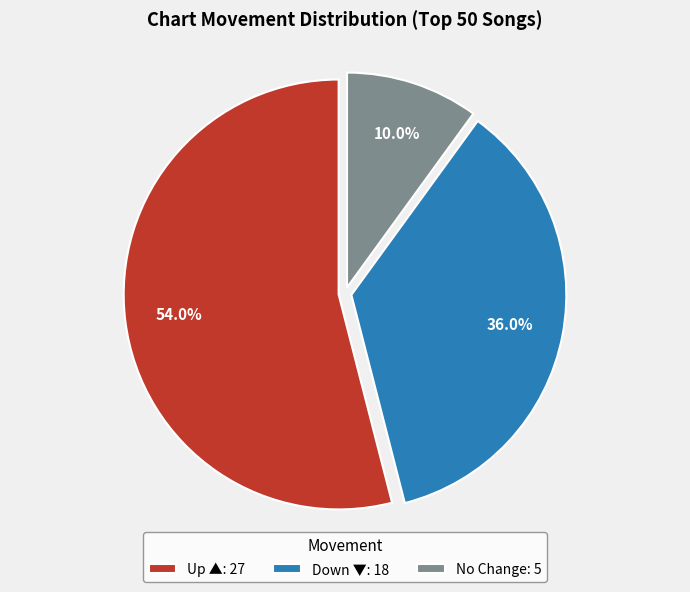

Which has a higher value, No Change: 5 or Up ▲: 27?

Up ▲: 27